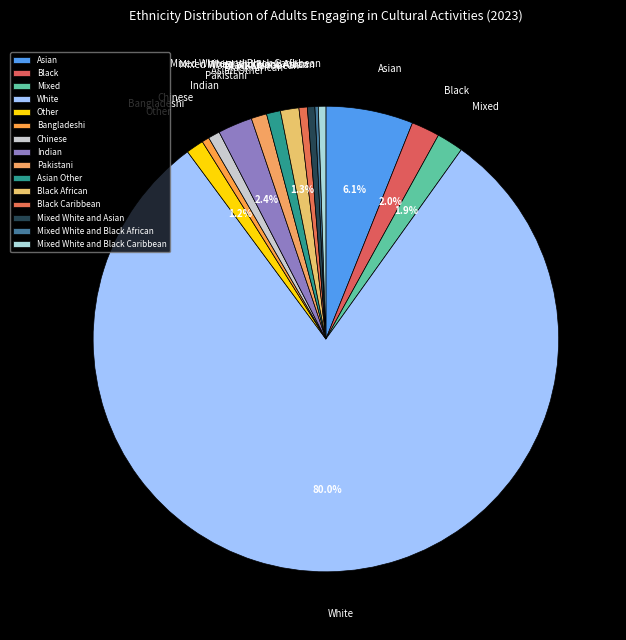

What is the ratio of the value at Mixed White and Black Caribbean to the value at Black African?

0.4